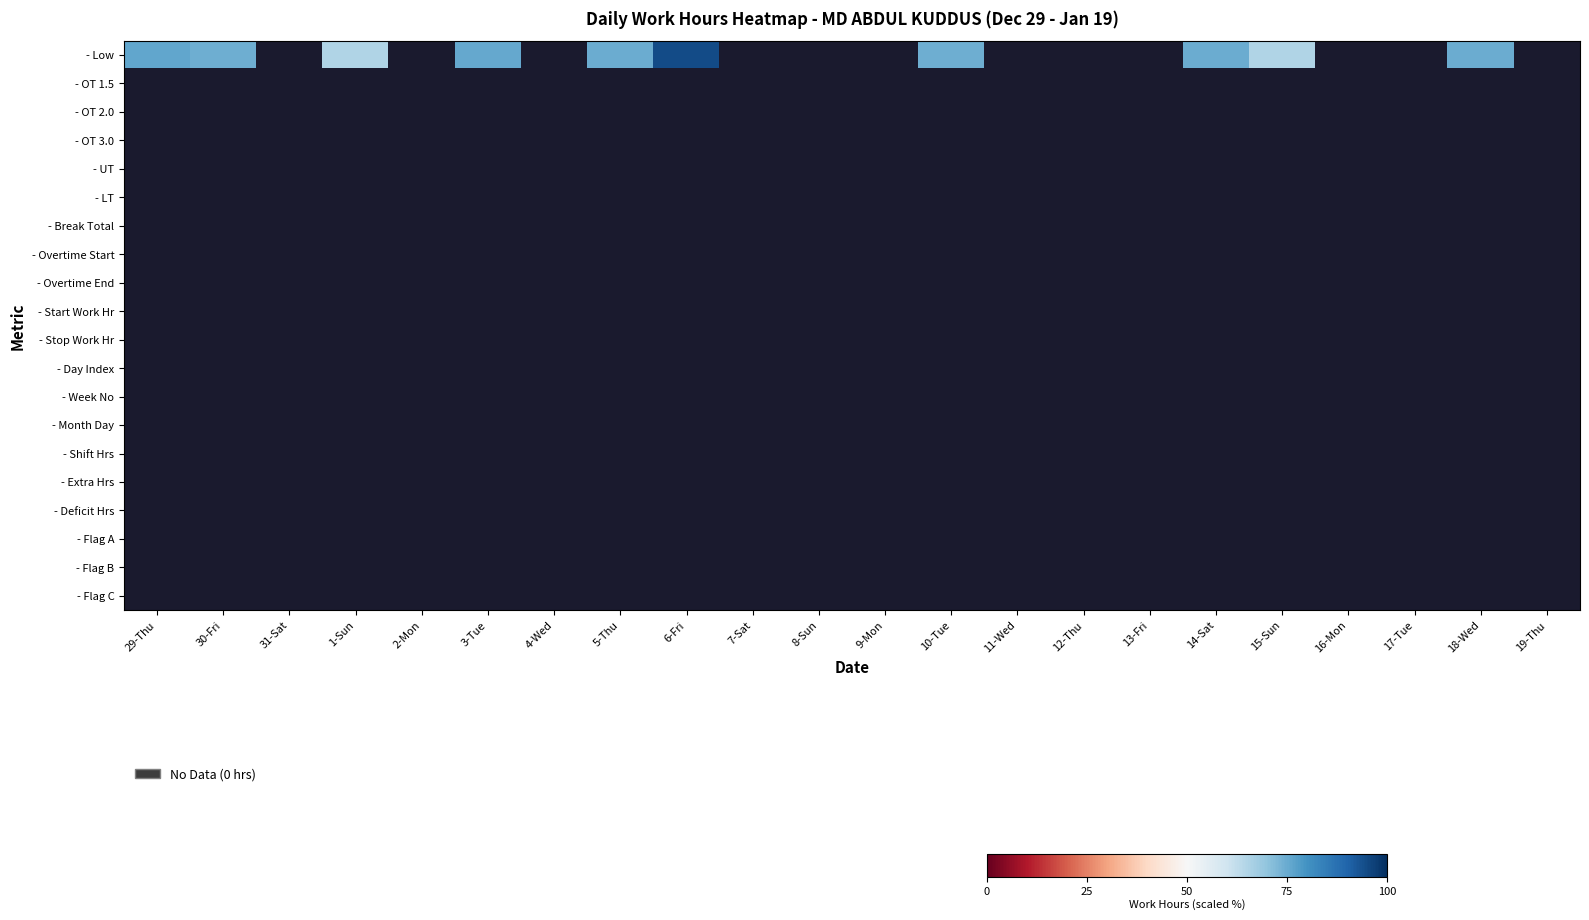

At how many categories does at least one series exceed 68?

8